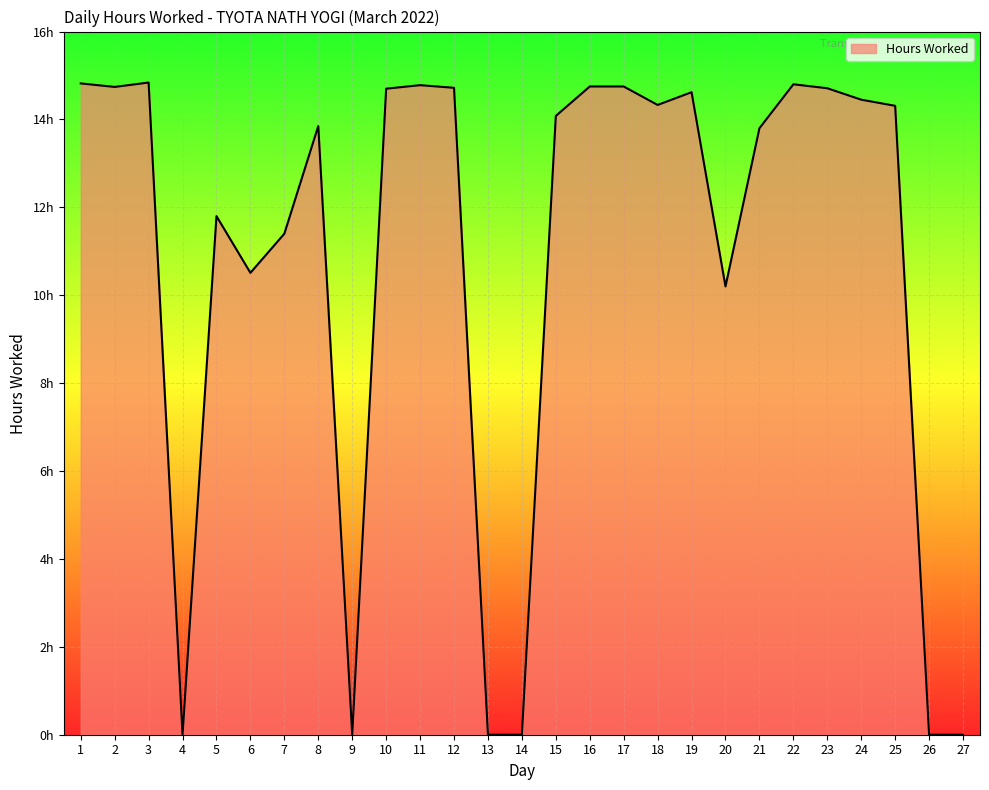

True or false: the data shows 14.3 at 18.

True